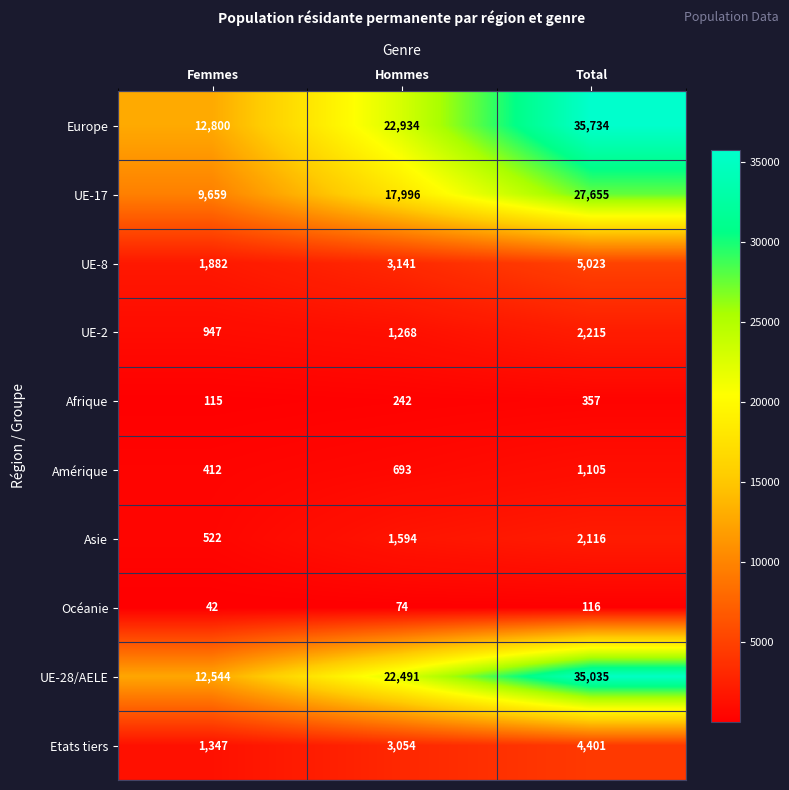

Count the Amérique values in the range 412 to 1105.

3